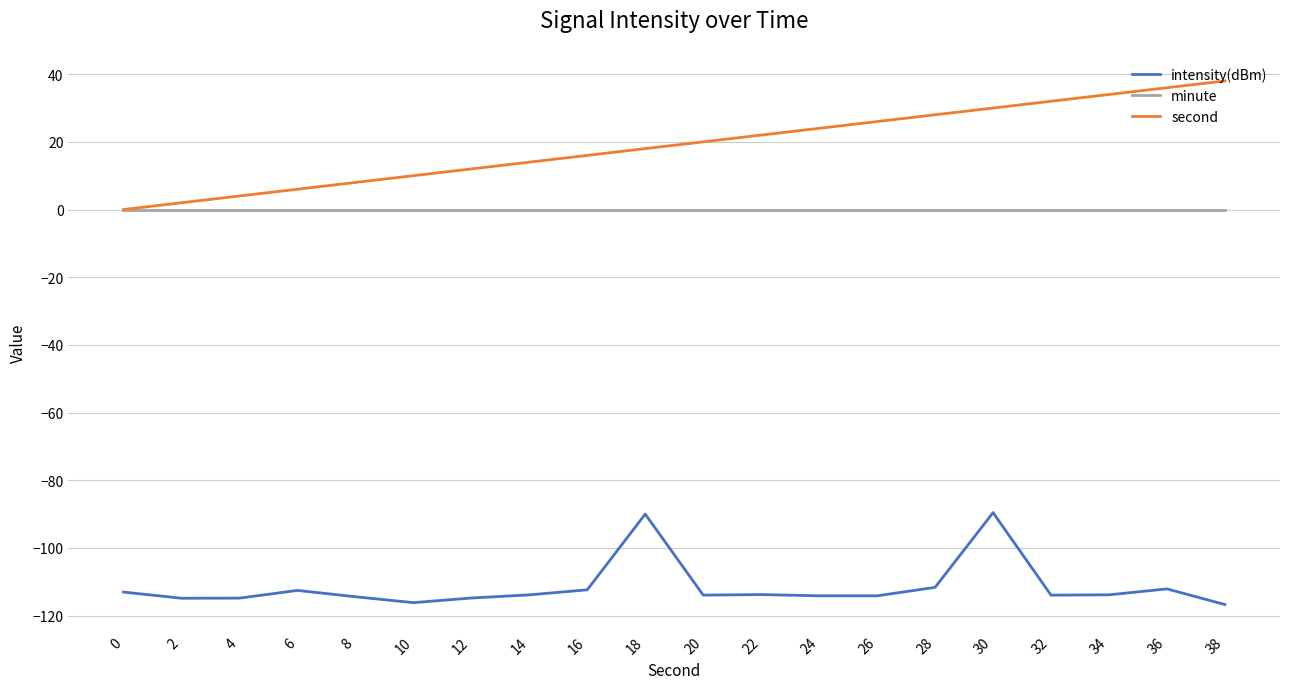

True or false: minute and intensity(dBm) cross at least once.

False